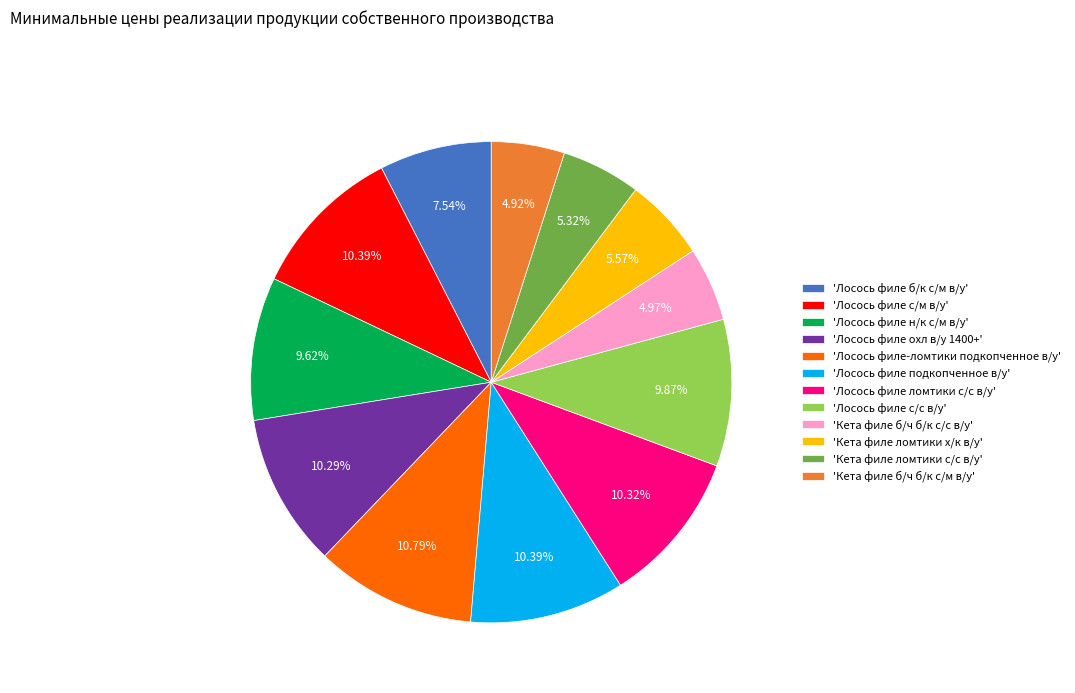

Does 'Лосось филе н/к с/м в/у' account for over 50% of the chart?

No